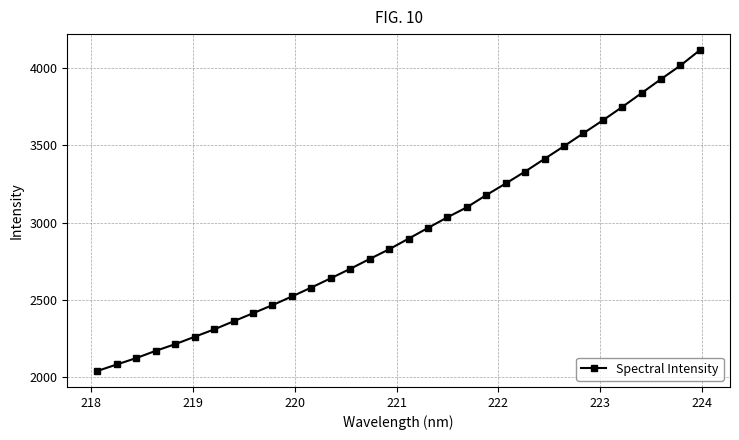

What is the maximum value shown in the chart?

4113.8